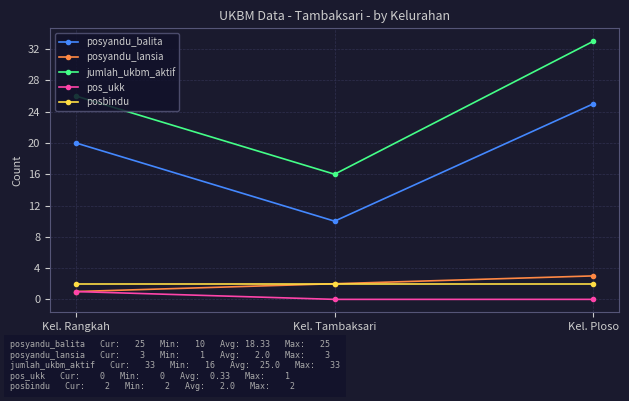

What is the spread (max minus min) of values at Kel. Rangkah?

25